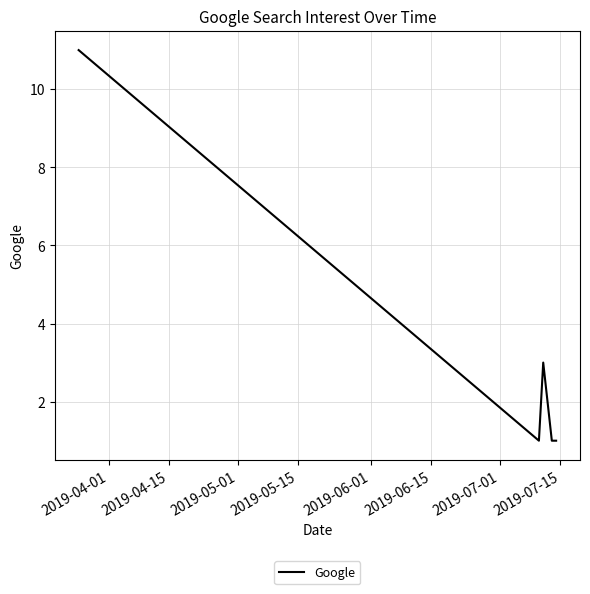

True or false: the data has more than 1 interior local peaks.

False